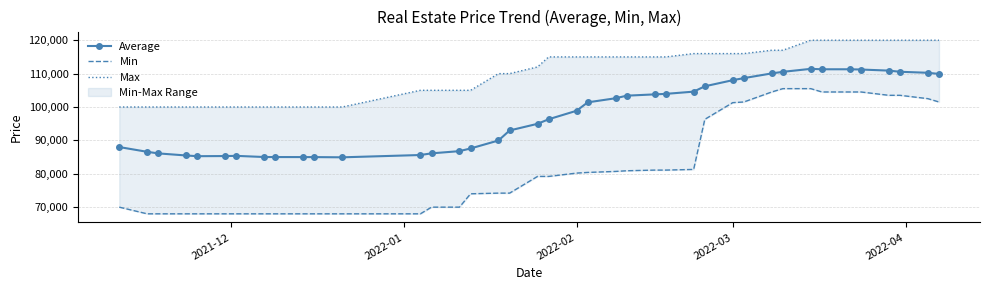

What is the lowest value of the Average series?

84925